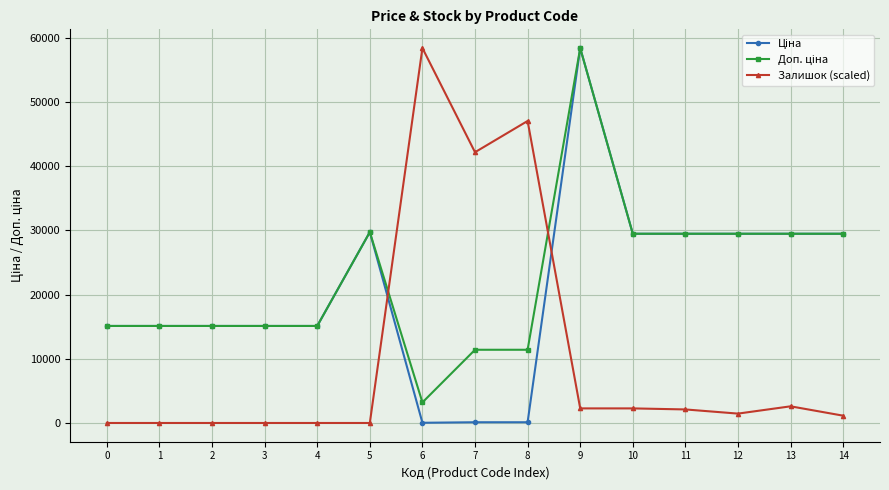

Is this an area chart (filled region under the line)?

No